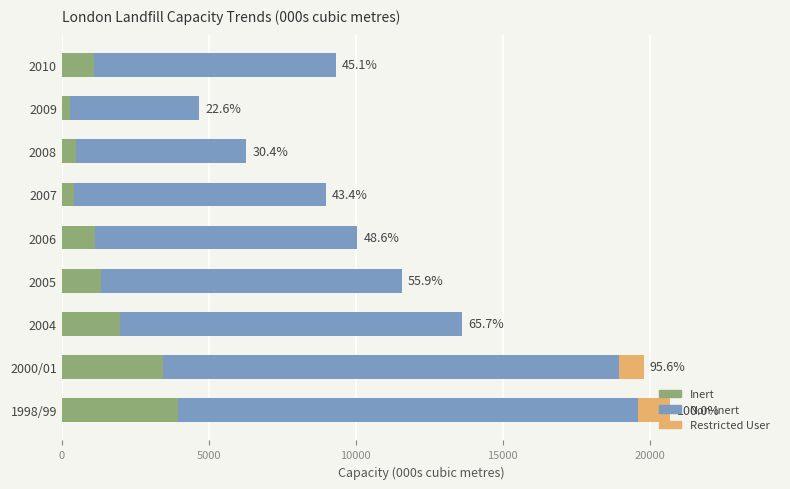

What is the highest value of the Inert series?

3949.0